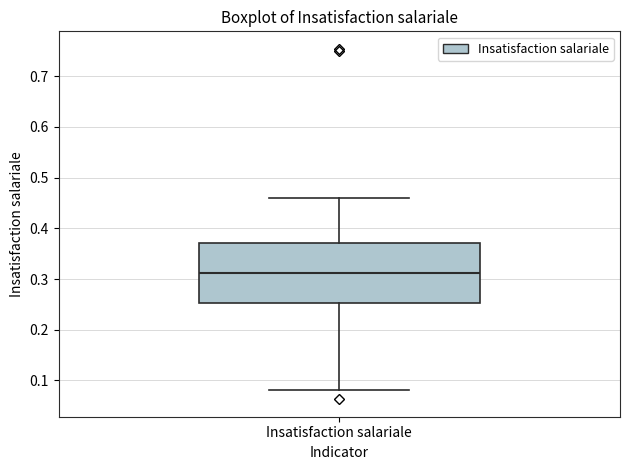

Where does the lower whisker of the box for Insatisfaction salariale end on the y-axis? The values are not printed on the chart, so give them approximately, as read against the axis.

0.08